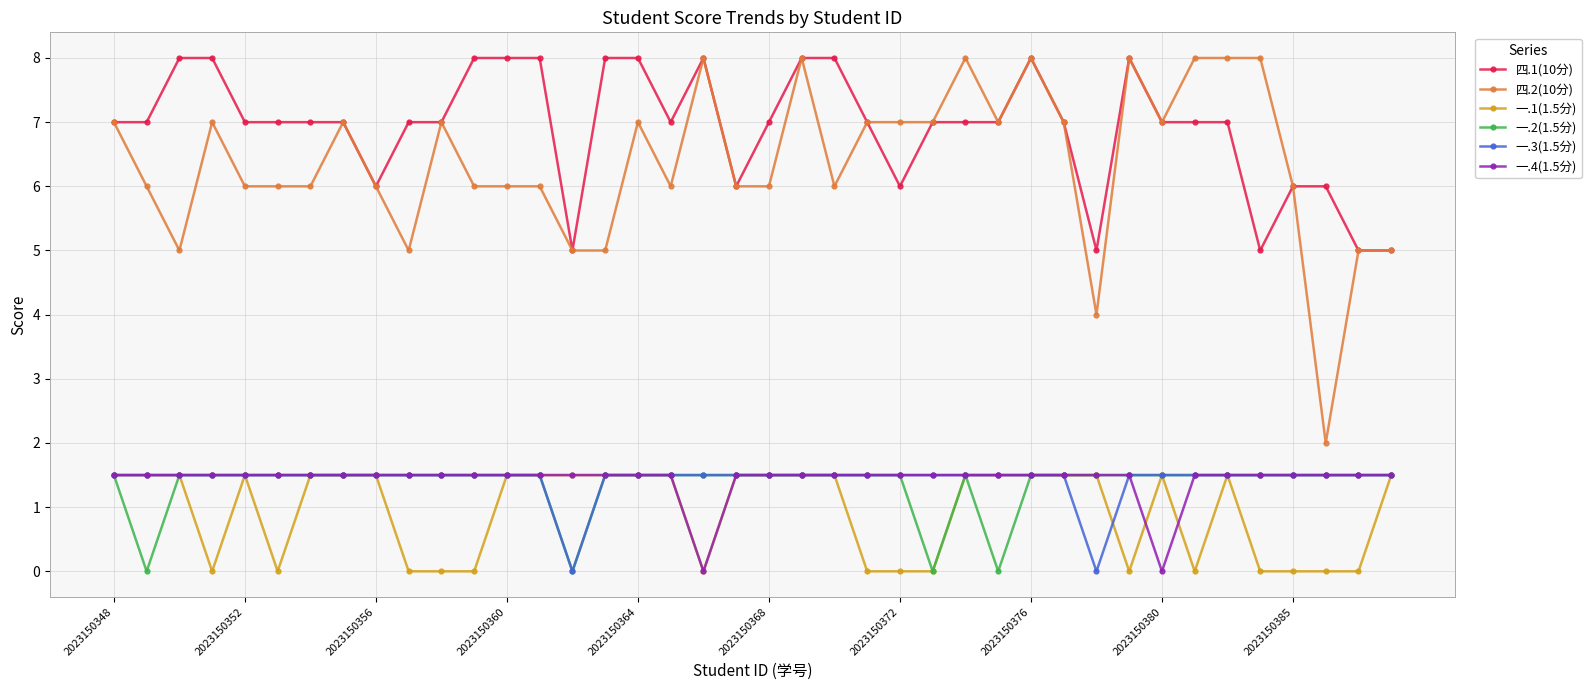

Which series has the widest spread of values?

四.2(10分)